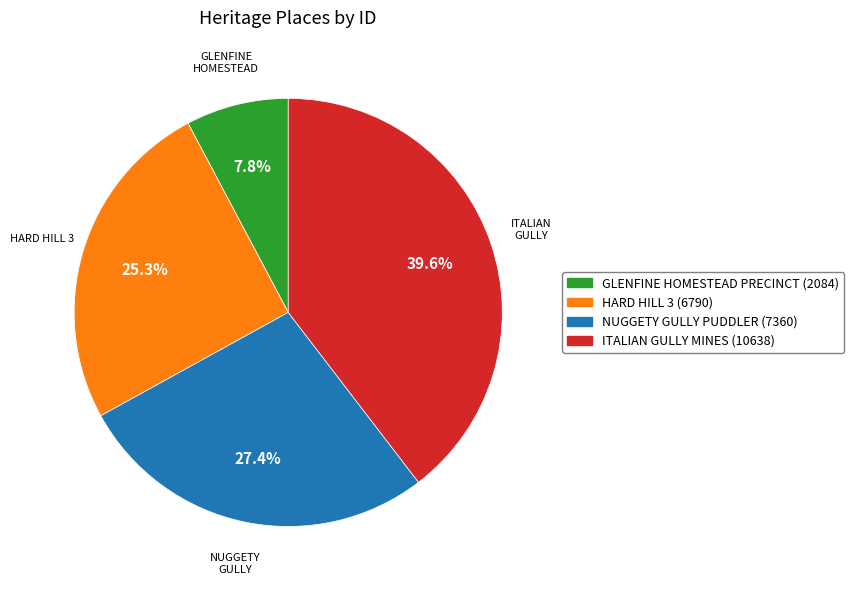

Is GLENFINE HOMESTEAD PRECINCT the majority of the pie?

No